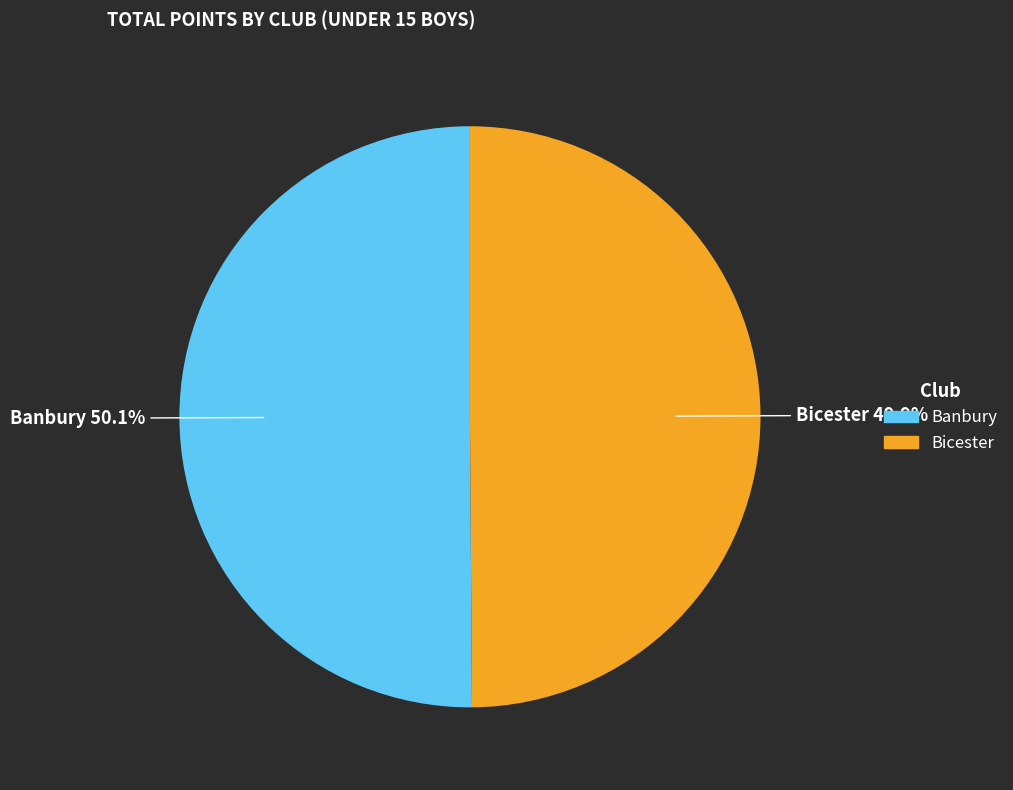

Combined, what portion of the pie is Bicester and Banbury?

100.0%